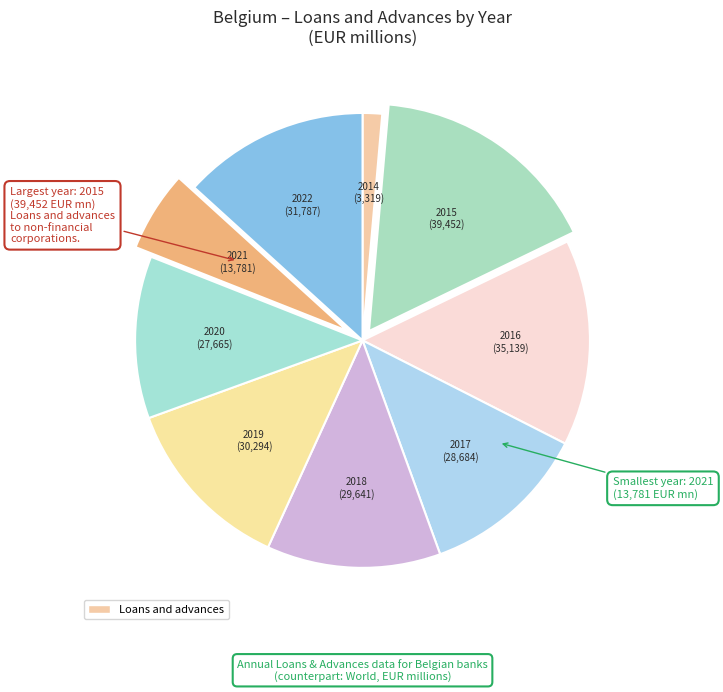

How many segments does this pie chart have?

9